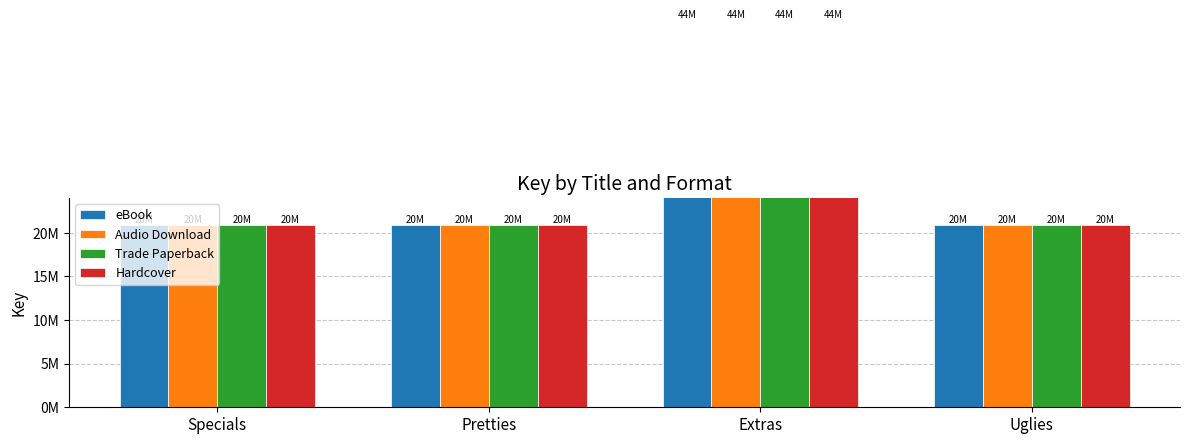

The Trade Paperback series shows 44308775 at Extras. True or false?

True